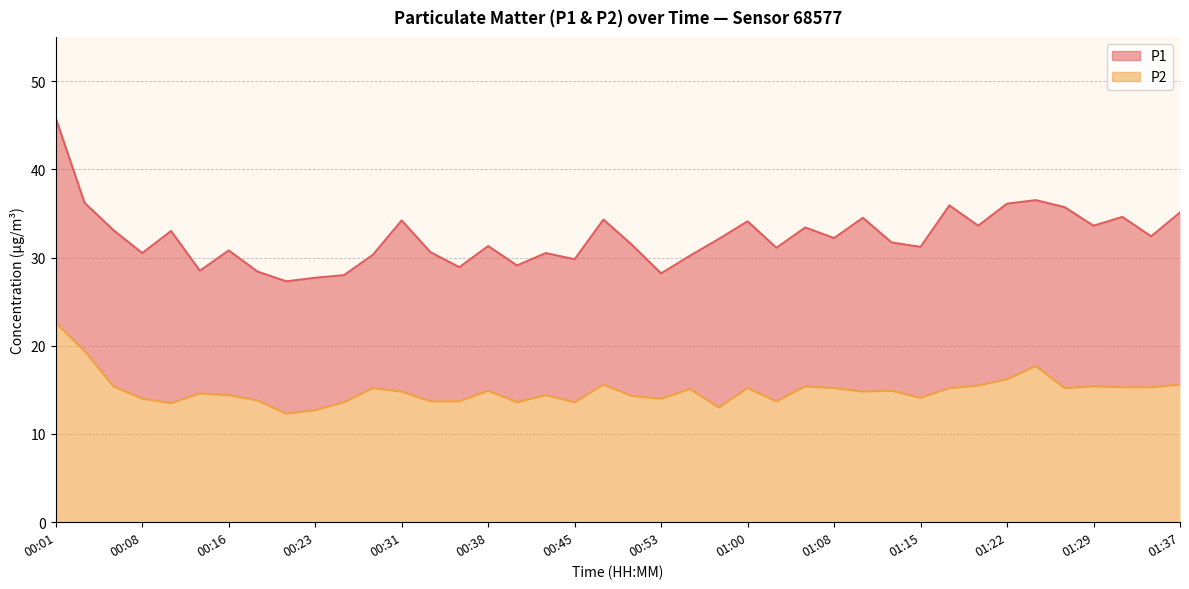

How many values in the P1 series are below 32?

20